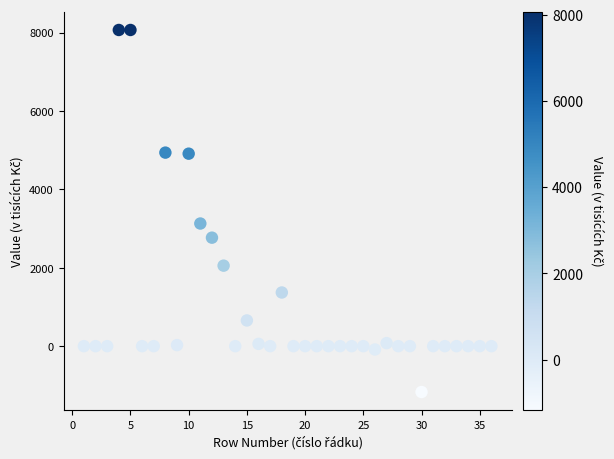

What Y value in the scatter plot is closest to 3448?

3129